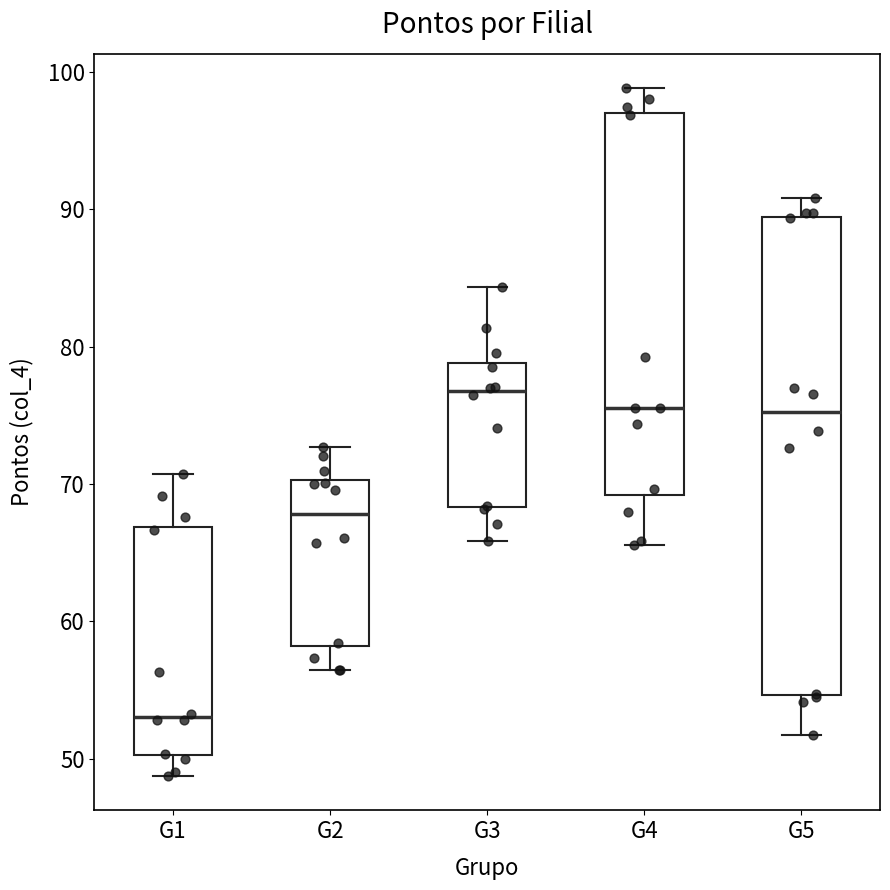

Which box's median line is the highest?

G3